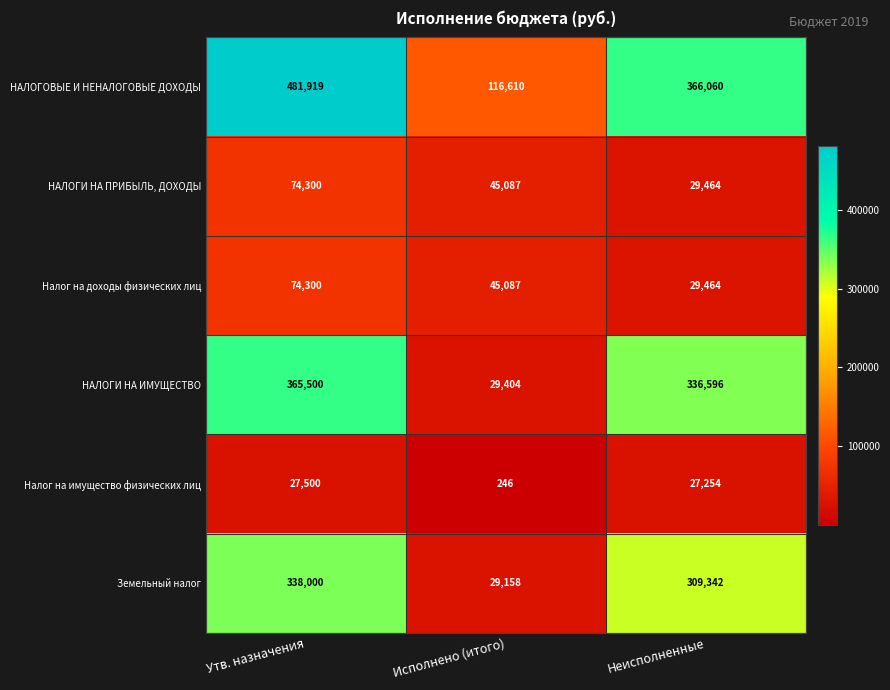

Which series changed the most between Утв. назначения and Неисполненные?

НАЛОГОВЫЕ И НЕНАЛОГОВЫЕ ДОХОДЫ